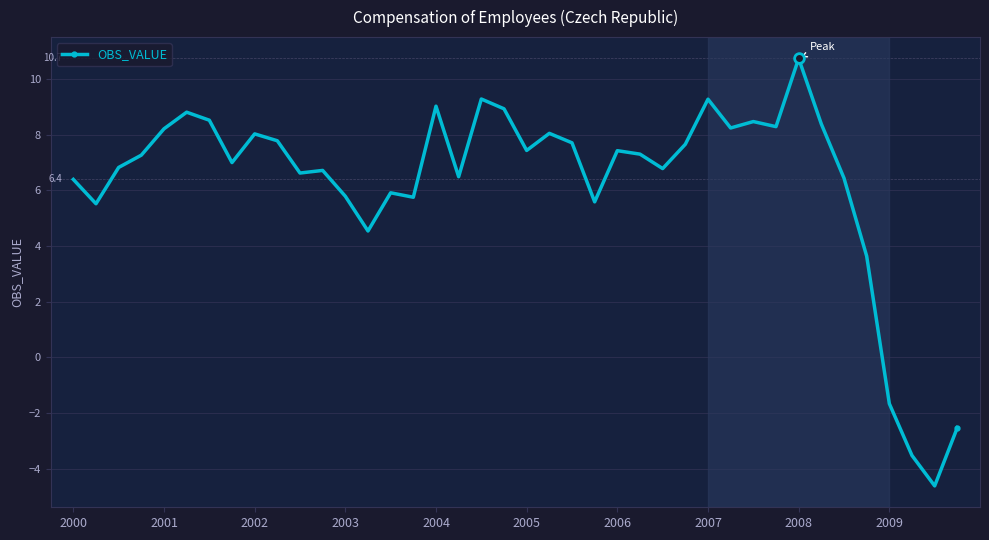

What is the value of the 23rd point from the left?

7.7